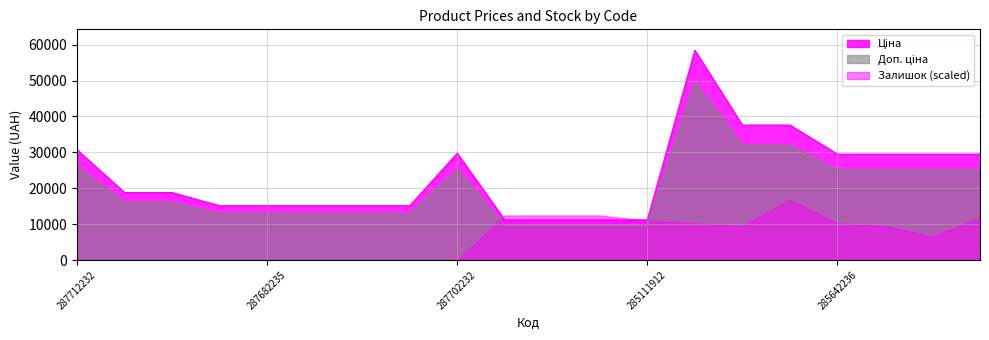

What is the spread (max minus min) of values at 287682235?

15120.0